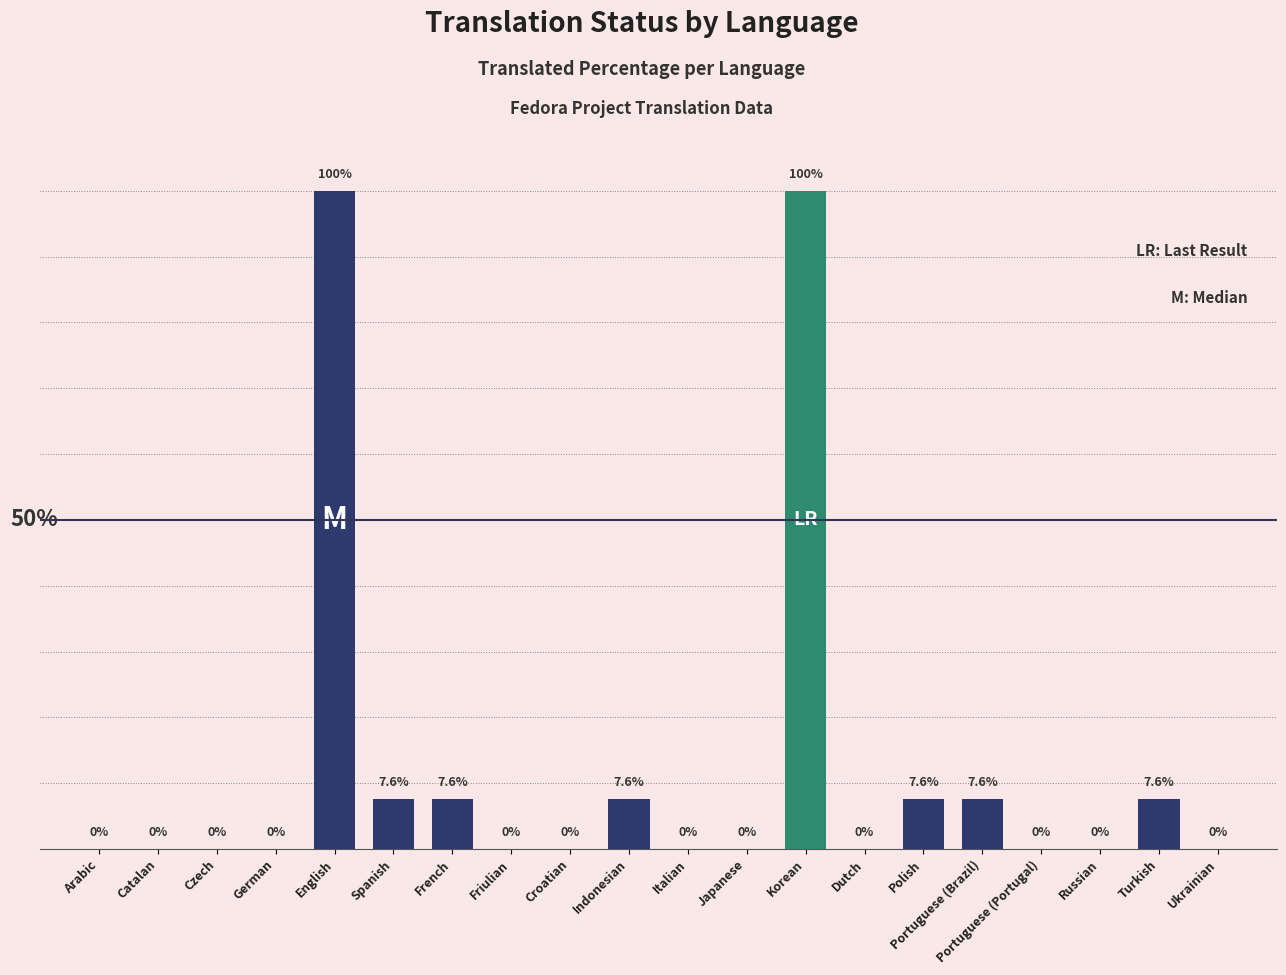

Which has a higher value, Croatian or Portuguese (Brazil)?

Portuguese (Brazil)